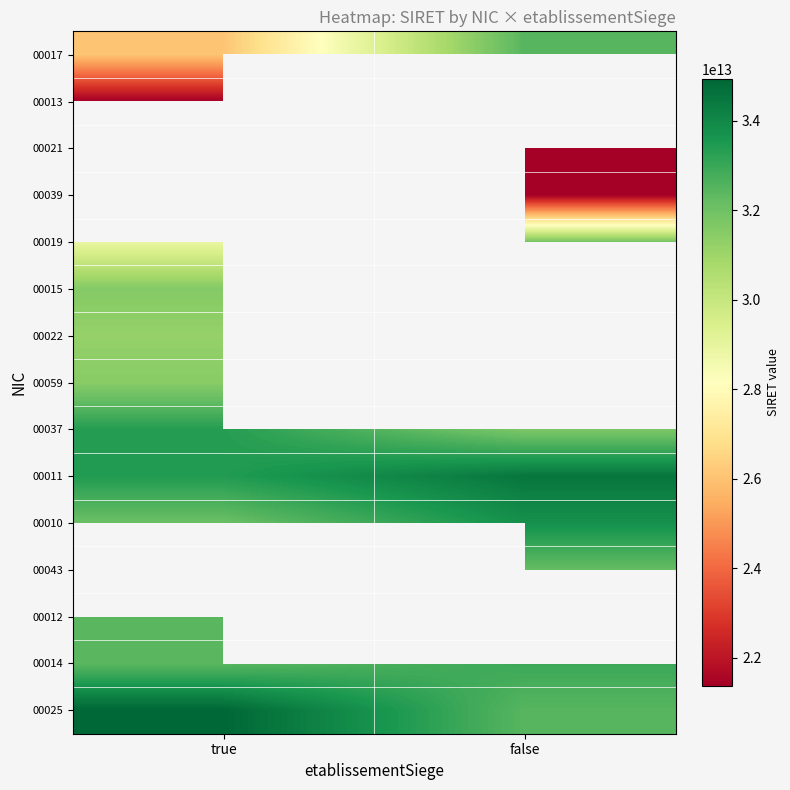

Which label corresponds to the largest value in the chart?

true